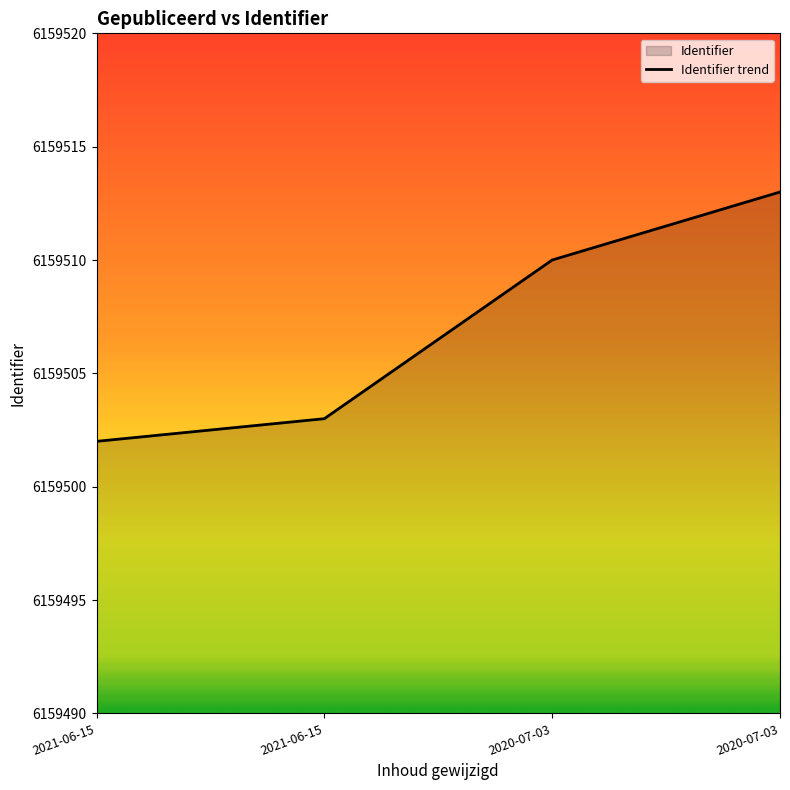

Rank the categories by value from highest to lowest.

2020-07-03, 2020-07-03, 2021-06-15, 2021-06-15